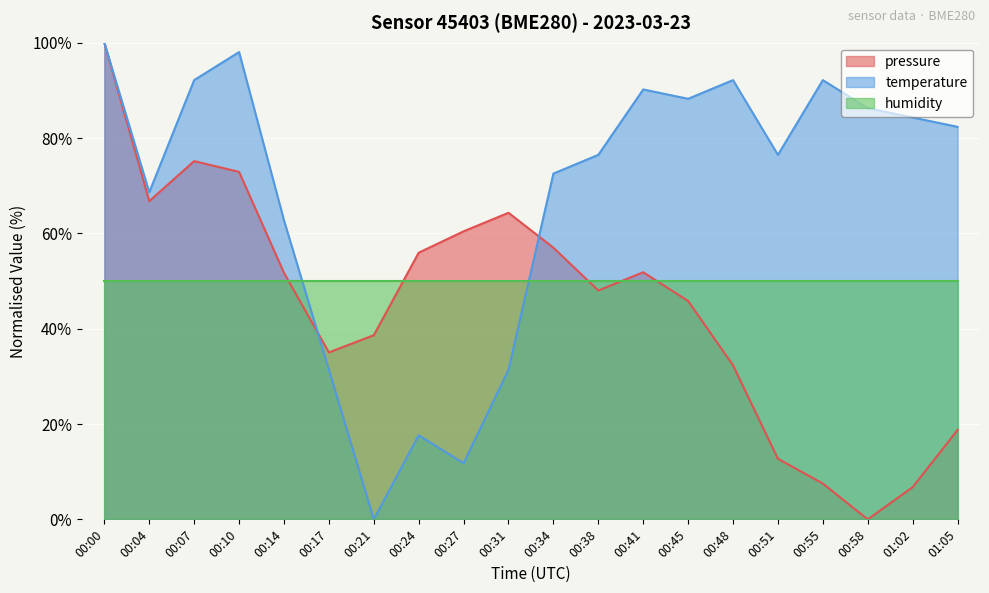

In pressure, how many points are lower than both neighbors (excluding endpoints)?

4